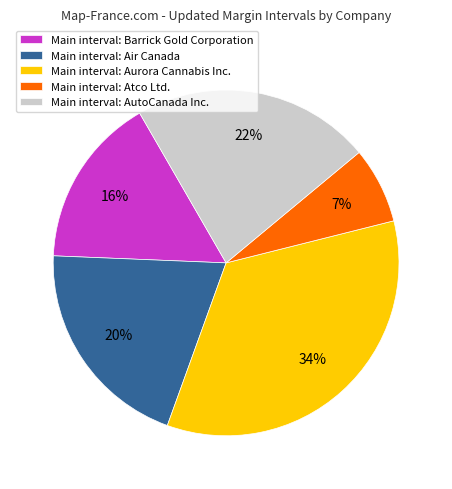

Which category has the biggest portion of the pie?

Main interval: Aurora Cannabis Inc.